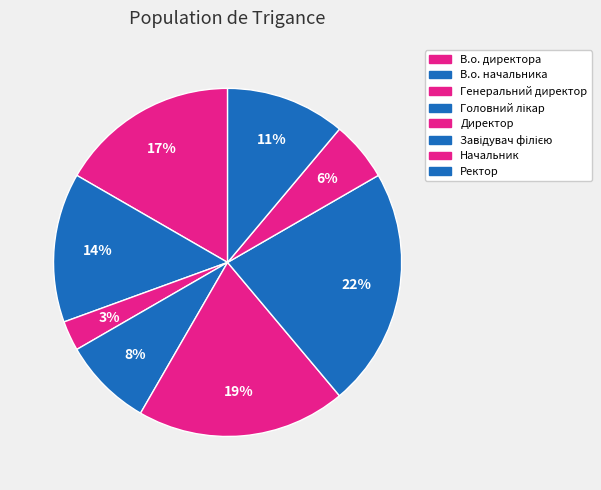

To the nearest percent, what is the combined percentage of Головний лікар and Генеральний директор?

11%